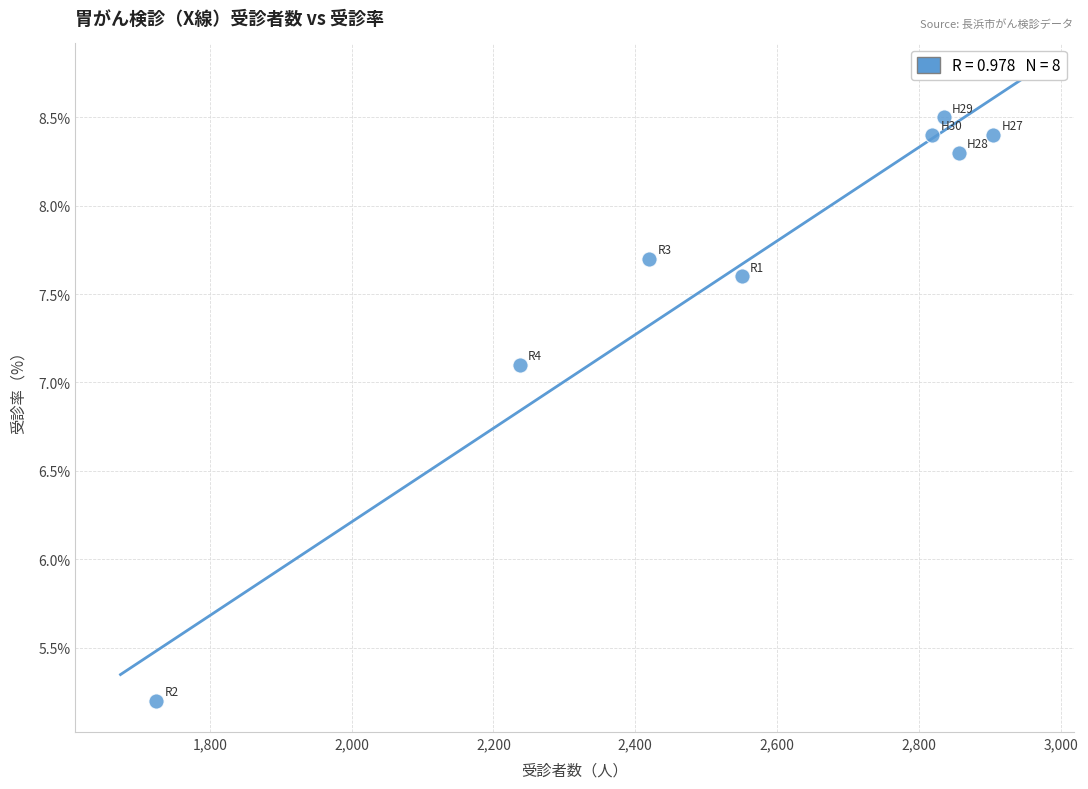

What is the average X value?

2543.2